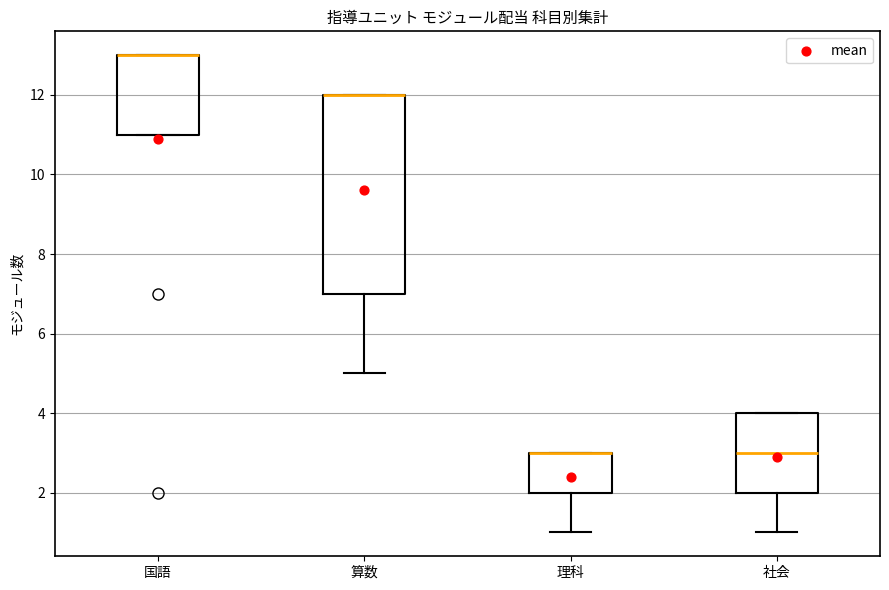

Which box is the tallest, from its lower edge to its upper edge?

算数